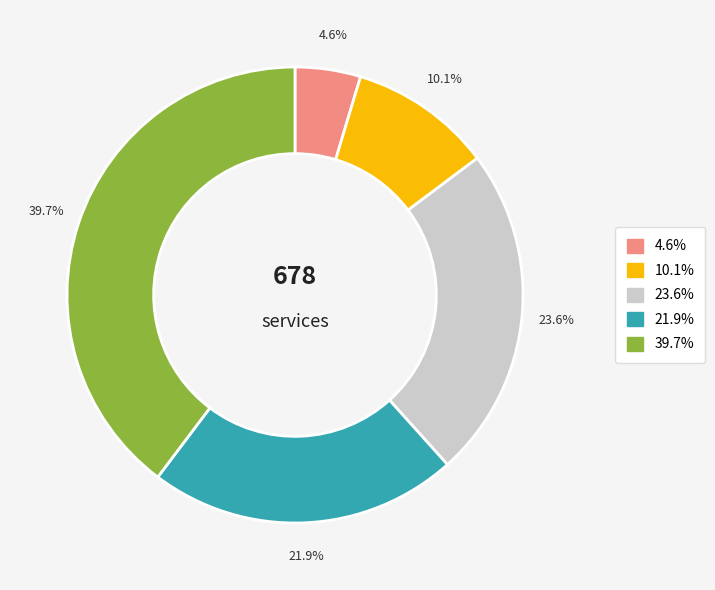

Is there a majority slice in this chart?

No